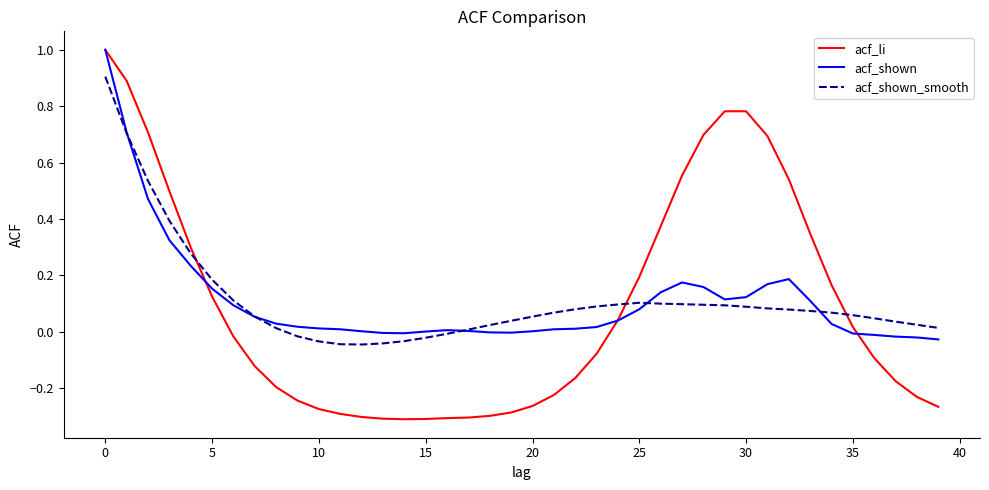

What is the maximum value for acf_shown?

1.0